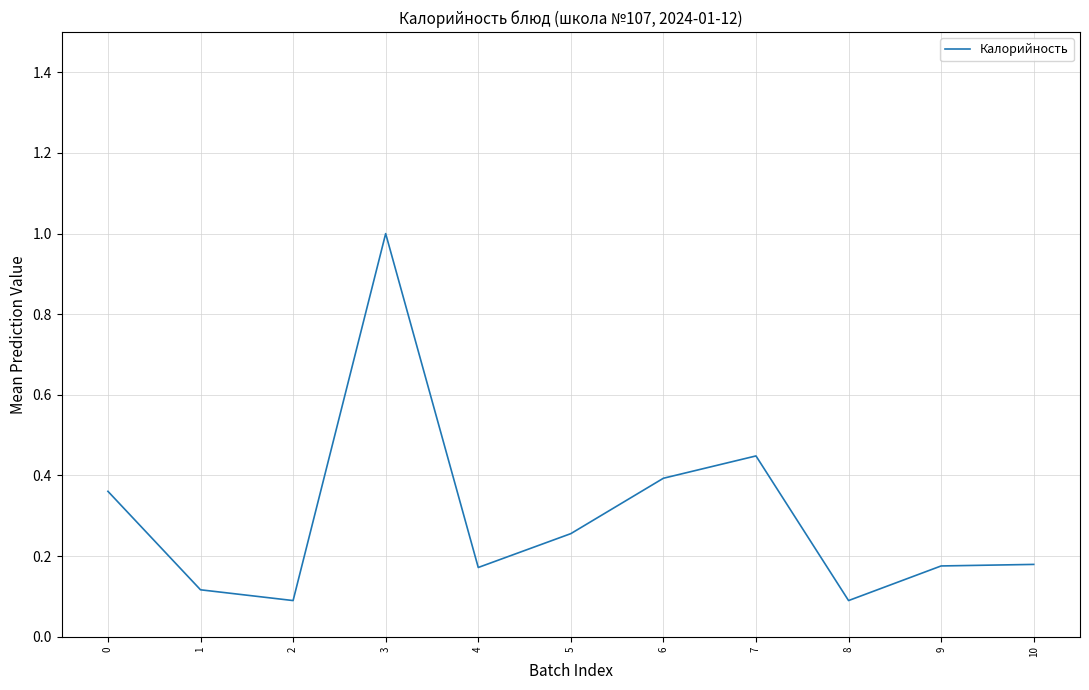

The value at 2 is 0.1. True or false?

True